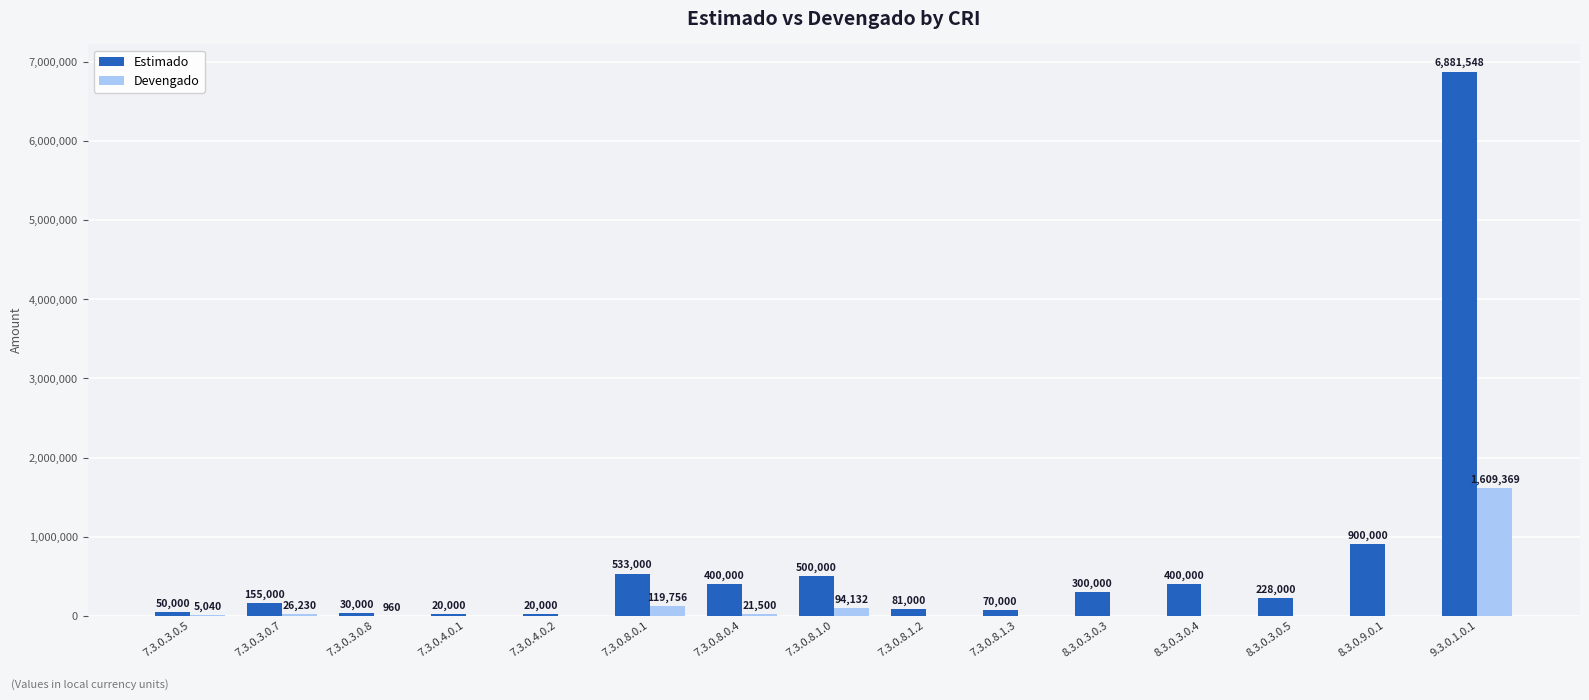

How many groups of bars are there?

15